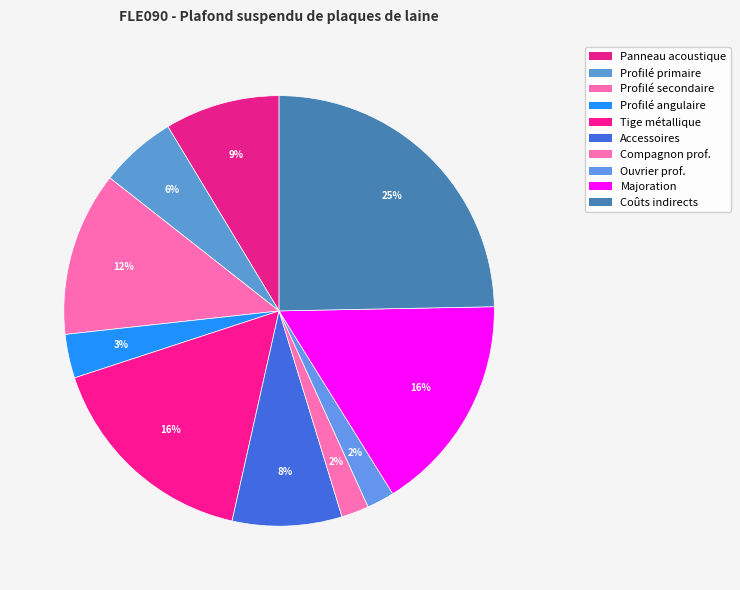

To the nearest percent, what is the average slice percentage?

10%